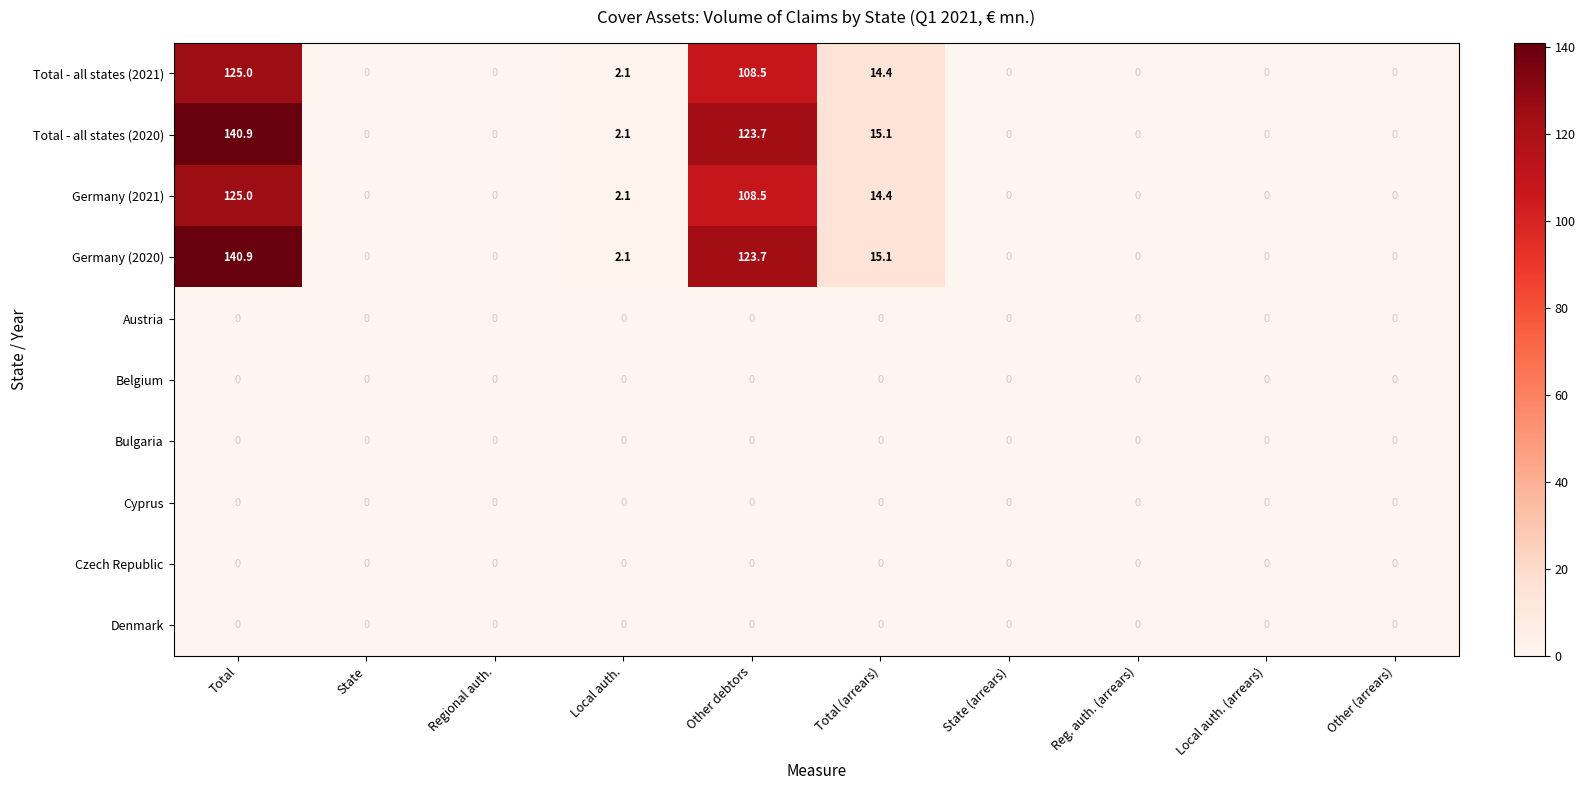

Which category has the highest value in the Total - all states (2021) series?

Total